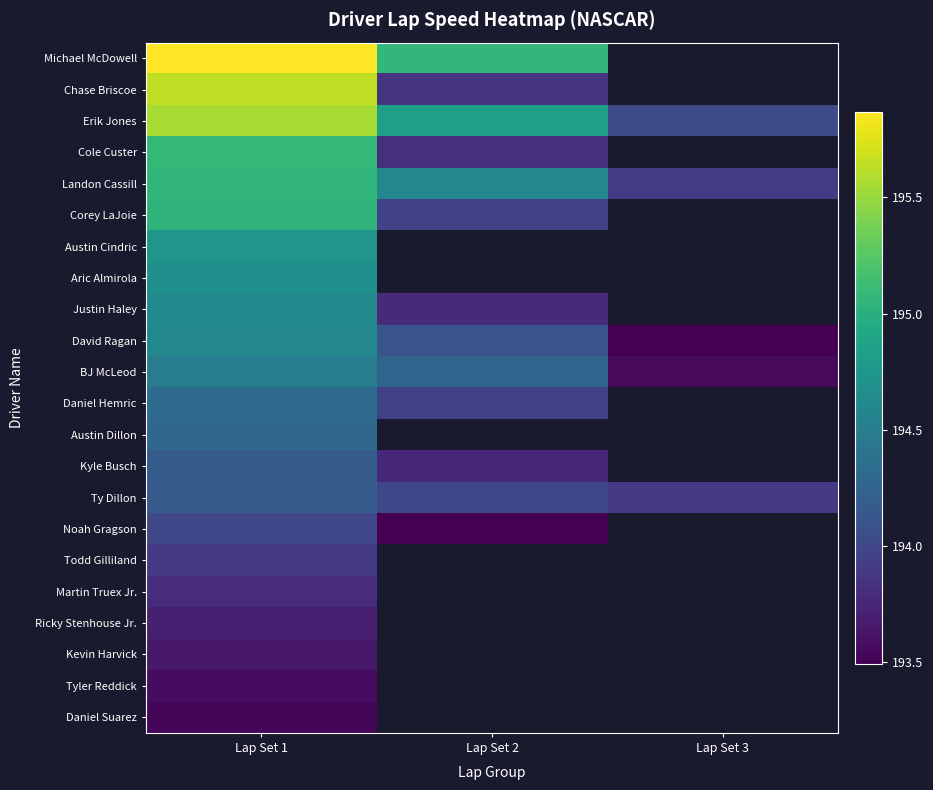

The value of David Ragan at Lap Set 3 is 310.5. True or false?

False